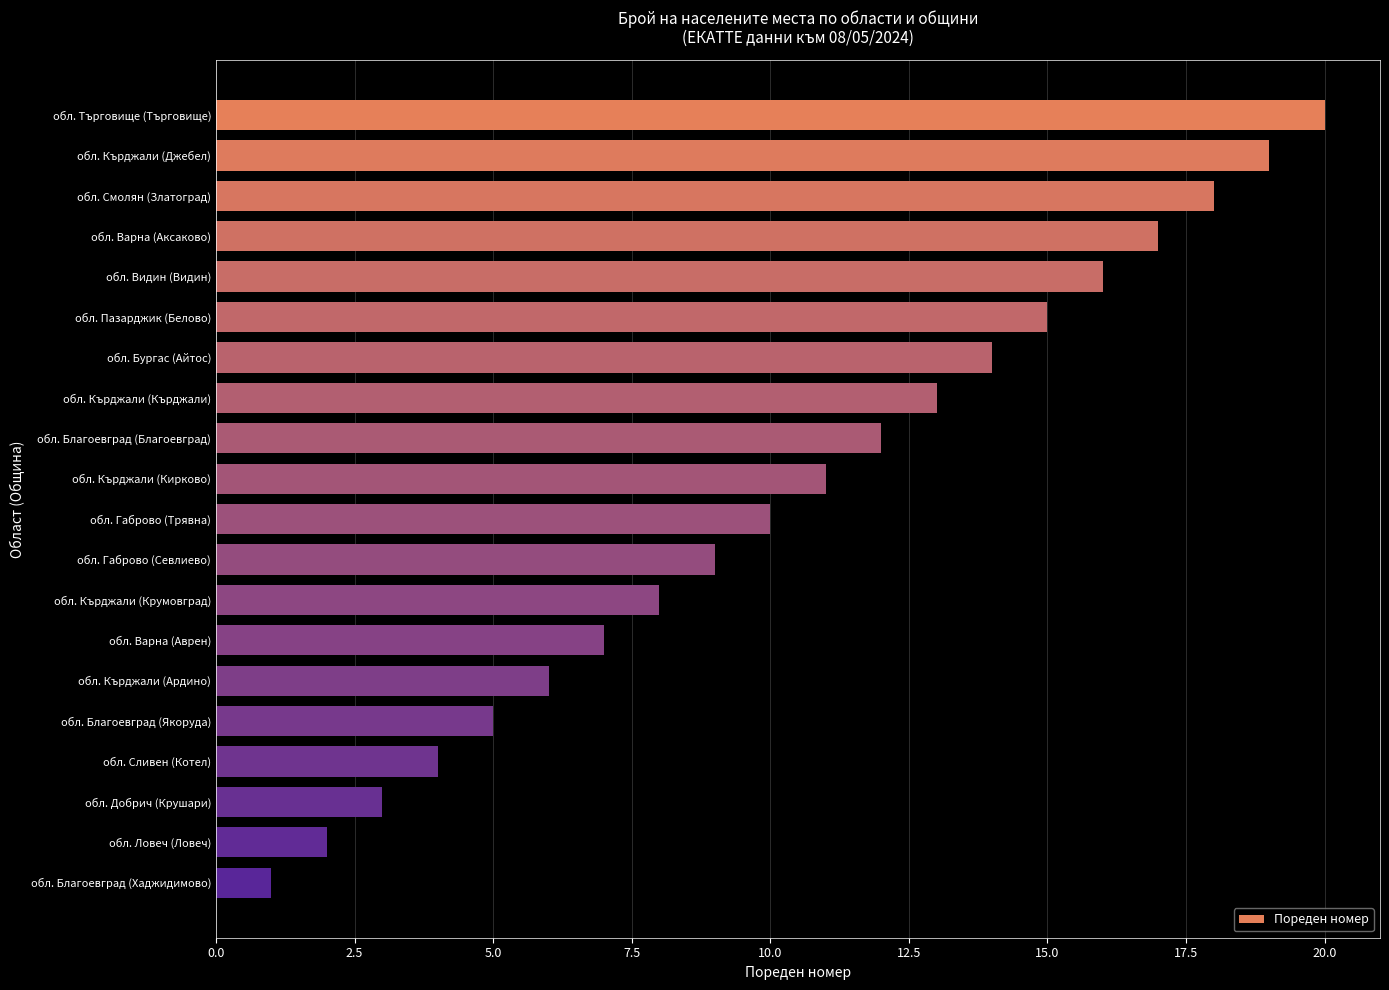

Where is the data nearest to the value 10?

обл. Габрово (Трявна)